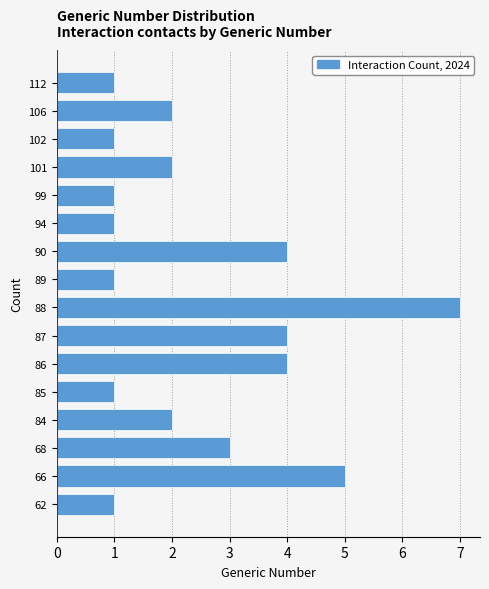

Reading bottom to top, transcribe all the data shown in this chart.

1	5	3	2	1	4	4	7	1	4	1	1	2	1	2	1